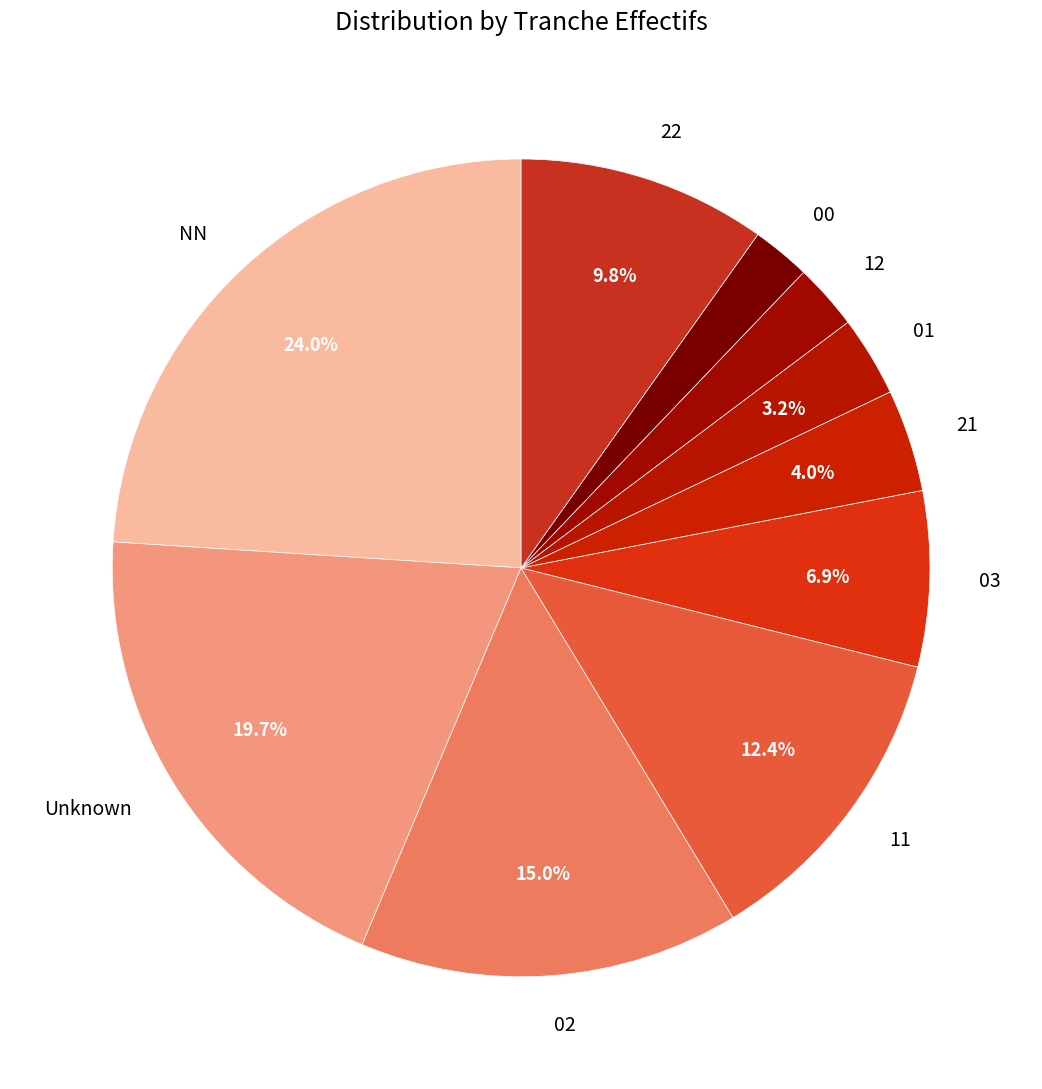

Does 21 account for over 50% of the chart?

No